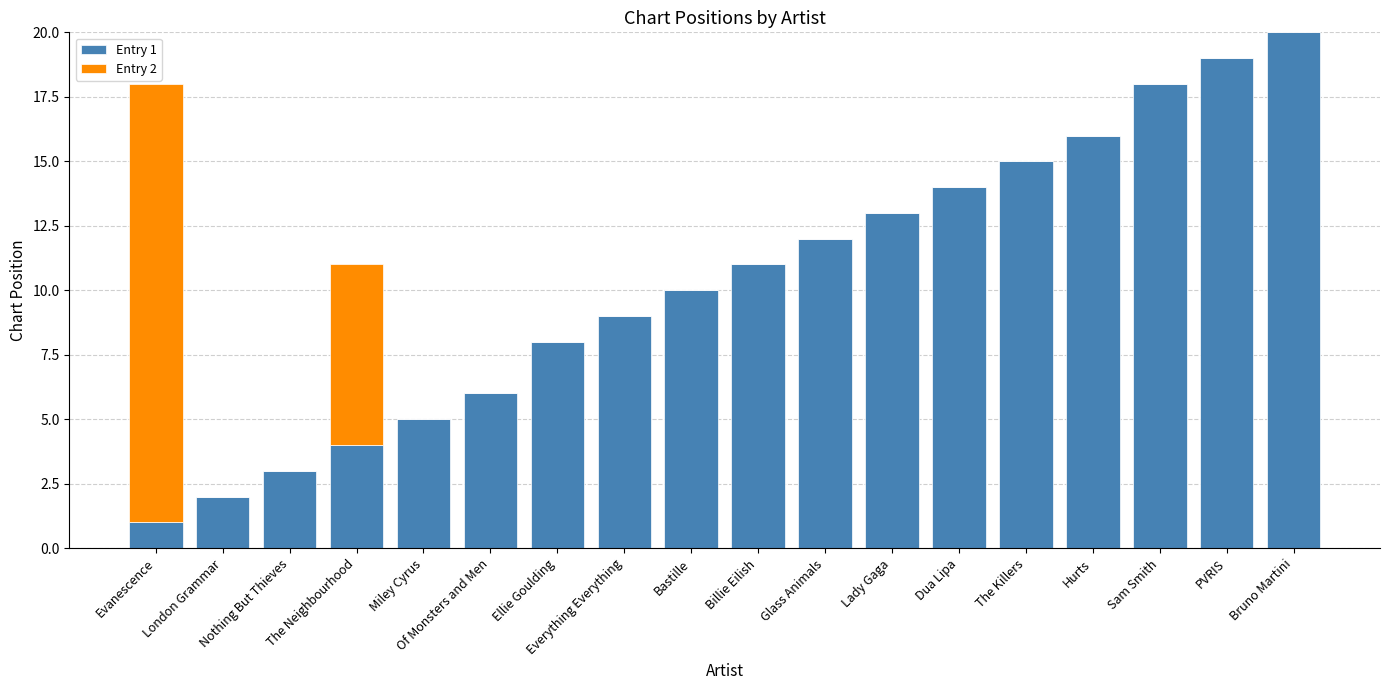

True or false: Entry 1 has a value of 19 at Lady Gaga.

False